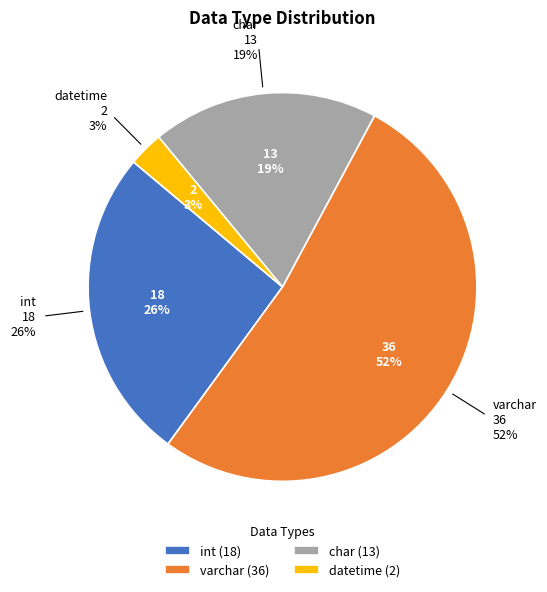

What is the total percentage of datetime and char?

21.7%